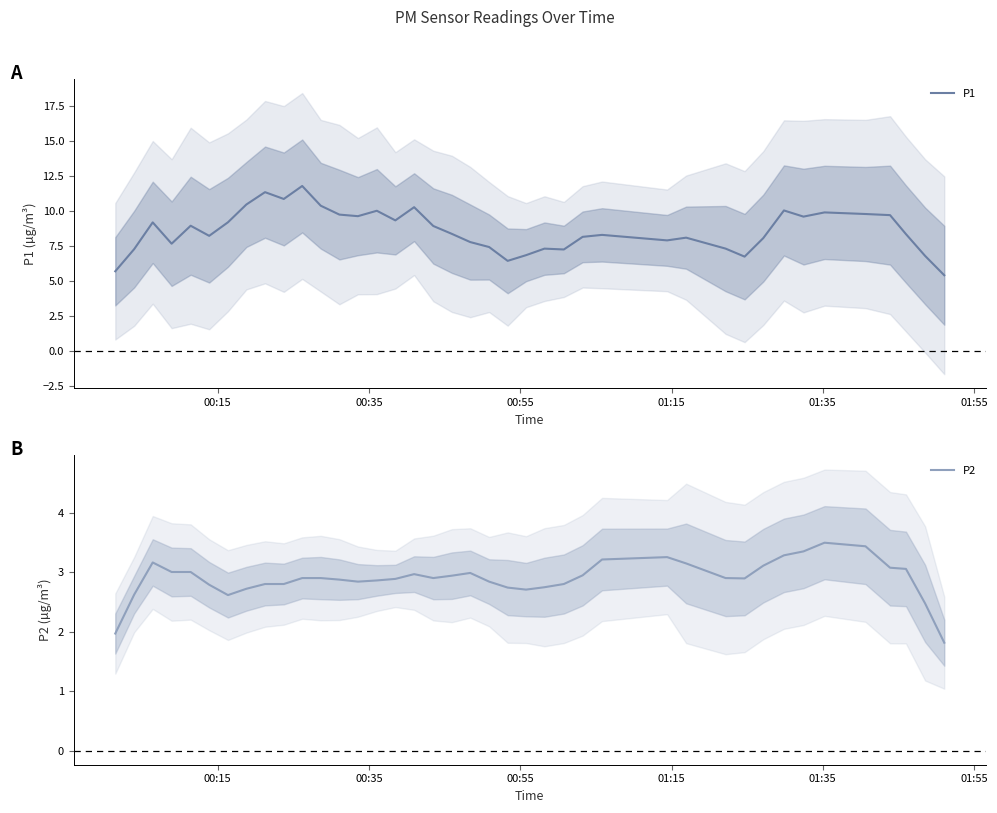

What are all the series names shown in the legend?

P1, P2